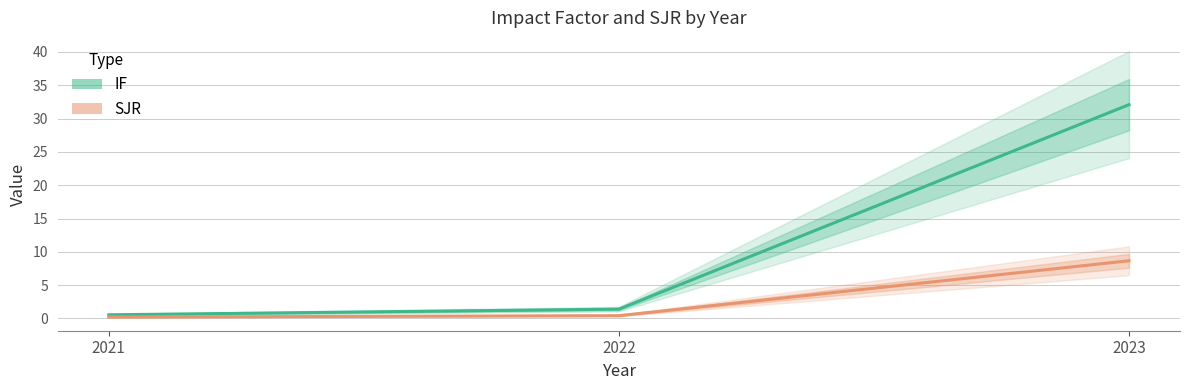

At which category is the sum across all series the highest?

2023